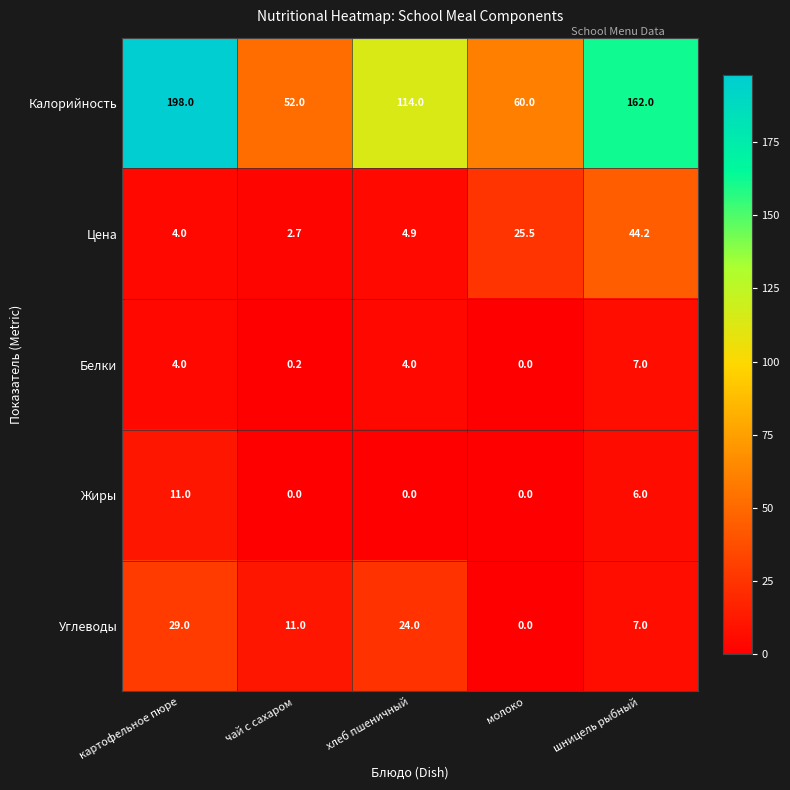

The value of Жиры at чай с сахаром is -6.4. True or false?

False